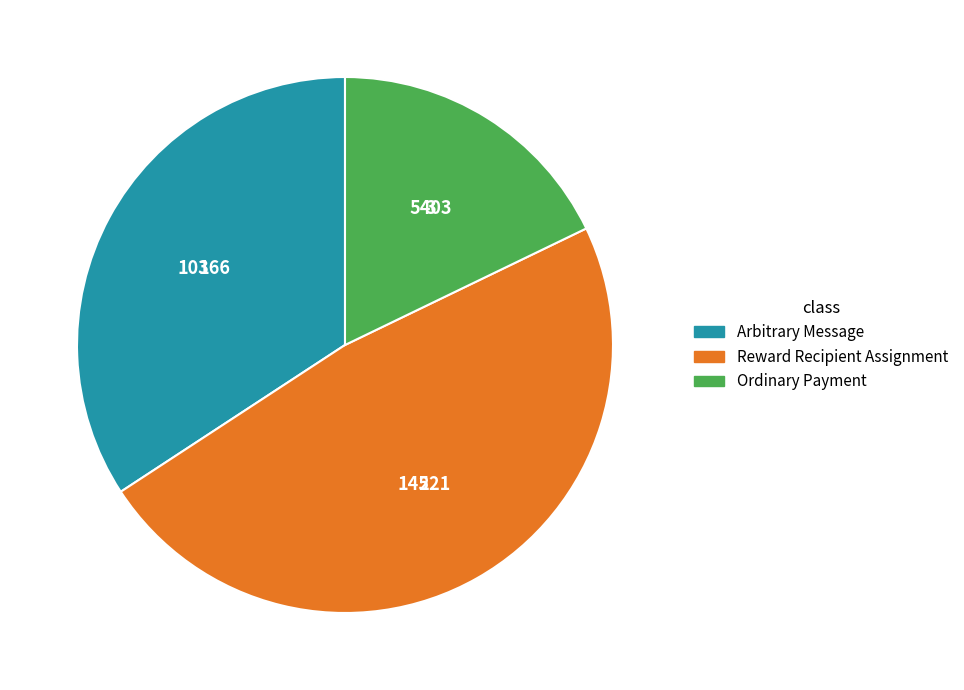

Is there any slice that represents more than half of the pie?

No